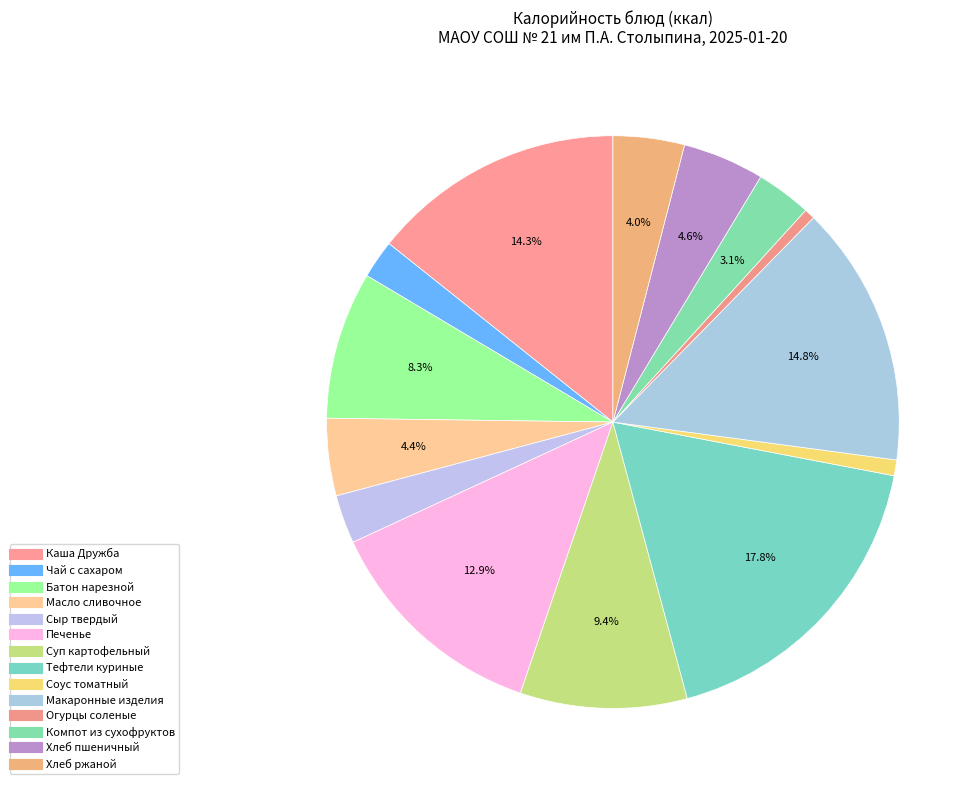

How many segments does this pie chart have?

14